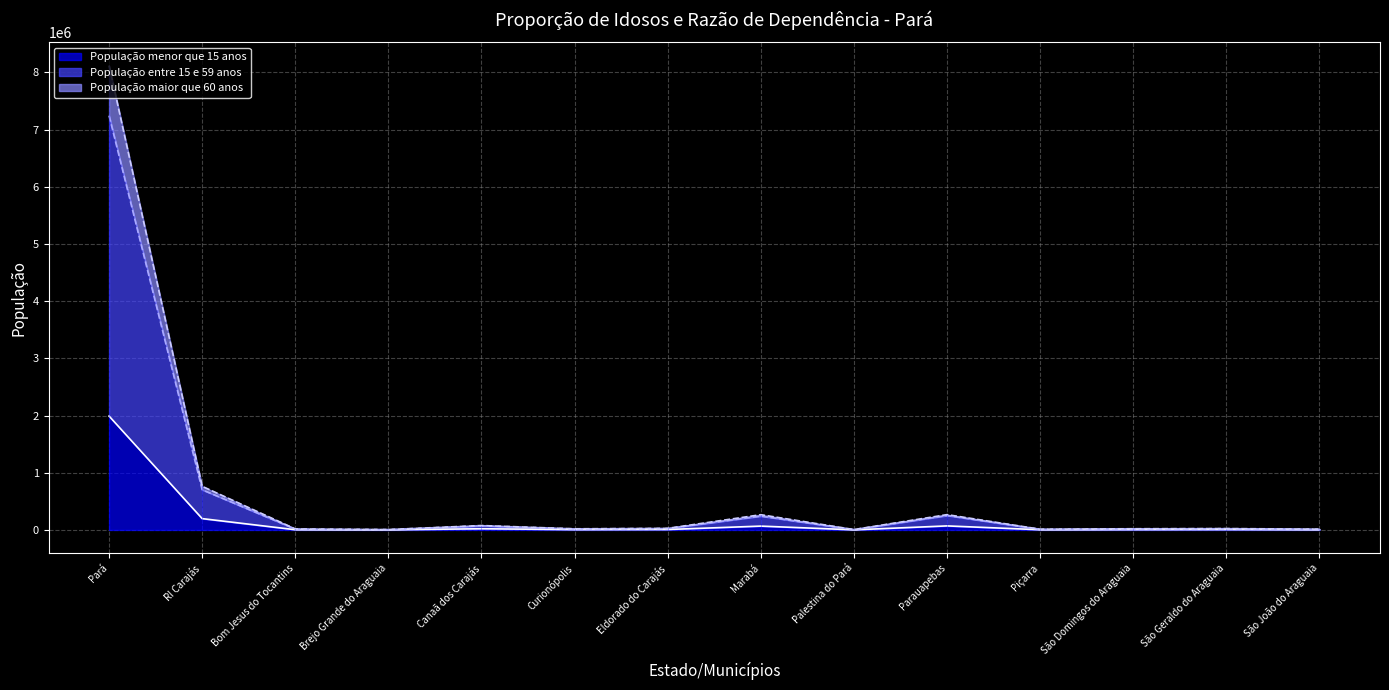

Rank the categories by População menor que 15 anos value from lowest to highest.

Palestina do Pará, Brejo Grande do Araguaia, Piçarra, São João do Araguaia, Bom Jesus do Tocantins, Curionópolis, São Domingos do Araguaia, São Geraldo do Araguaia, Eldorado do Carajás, Canaã dos Carajás, Marabá, Parauapebas, RI Carajás, Pará